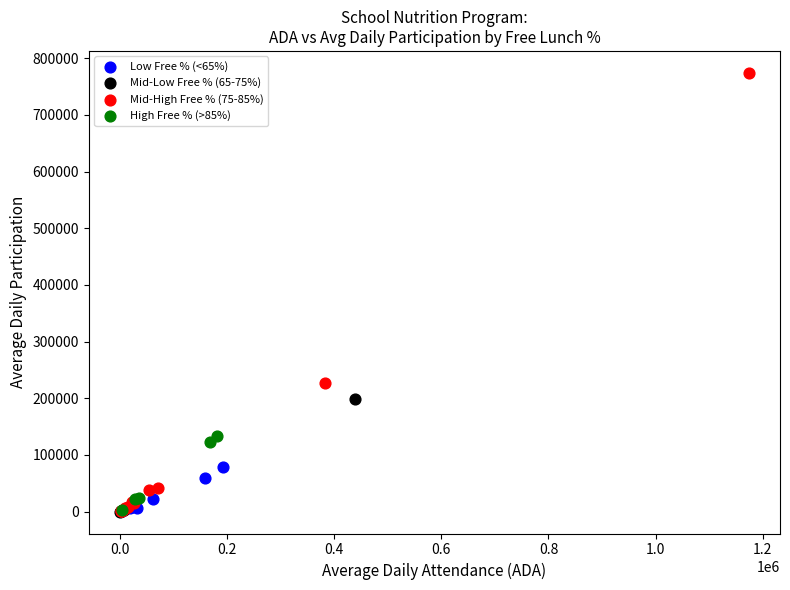

Which series contains the highest Y value?

Mid-High Free % (75-85%)